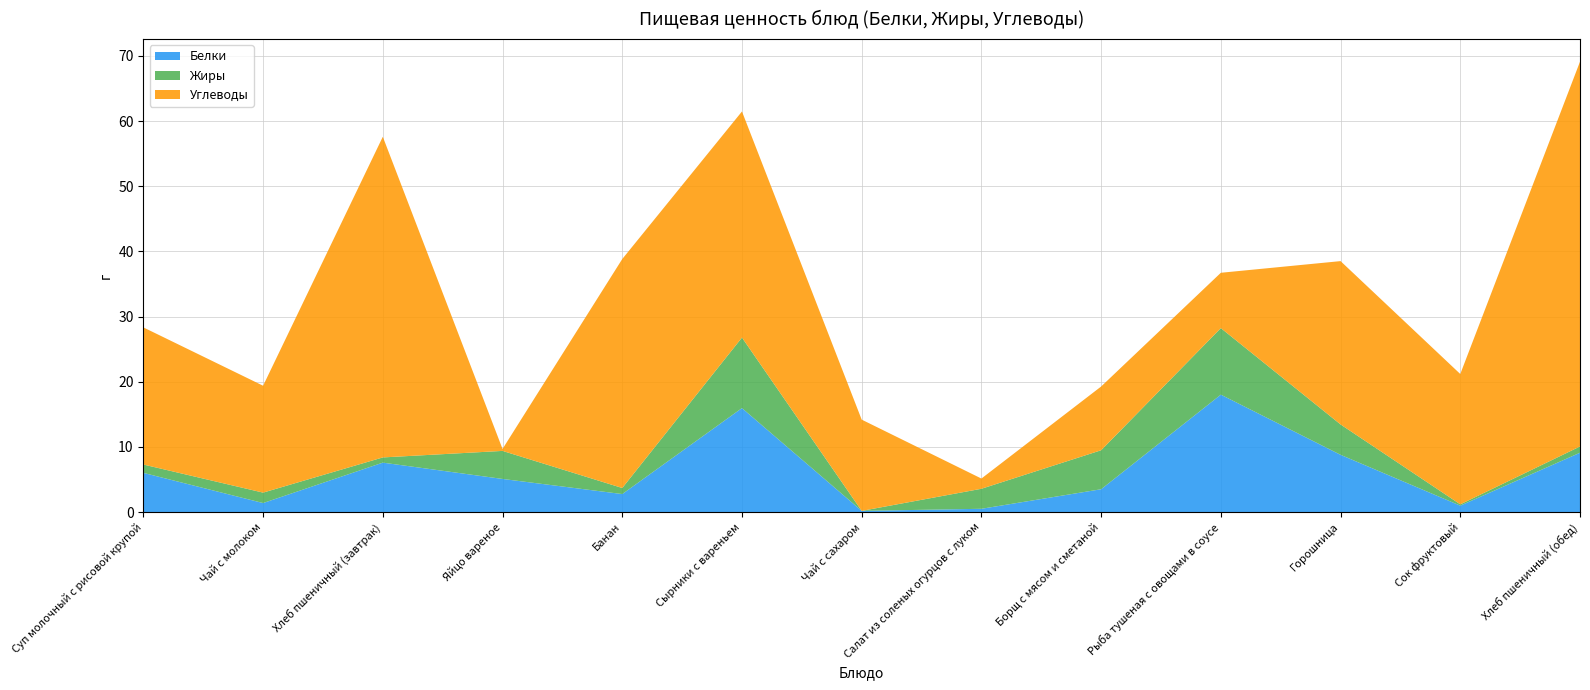

Reading left to right, extract all data points from this chart.

Белки: Суп молочный с рисовой крупой=6.0	Чай с молоком=1.4	Хлеб пшеничный (завтрак)=7.6	Яйцо вареное=5.1	Банан=2.8	Сырники с вареньем=16.0	Чай с сахаром=0.2	Салат из соленых огурцов с луком=0.5	Борщ с мясом и сметаной=3.5	Рыба тушеная с овощами в соусе=18.0	Горошница=8.8	Сок фруктовый=1.0	Хлеб пшеничный (обед)=9.1
Жиры: Суп молочный с рисовой крупой=1.3	Чай с молоком=1.6	Хлеб пшеничный (завтрак)=0.8	Яйцо вареное=4.3	Банан=0.9	Сырники с вареньем=10.8	Чай с сахаром=0.0	Салат из соленых огурцов с луком=3.1	Борщ с мясом и сметаной=6.0	Рыба тушеная с овощами в соусе=10.2	Горошница=4.7	Сок фруктовый=0.2	Хлеб пшеничный (обед)=1.0
Углеводы: Суп молочный с рисовой крупой=21.0	Чай с молоком=16.4	Хлеб пшеничный (завтрак)=49.2	Яйцо вареное=0.3	Банан=35.1	Сырники с вареньем=34.7	Чай с сахаром=14.0	Салат из соленых огурцов с луком=1.6	Борщ с мясом и сметаной=9.8	Рыба тушеная с овощами в соусе=8.5	Горошница=25.1	Сок фруктовый=20.0	Хлеб пшеничный (обед)=59.0